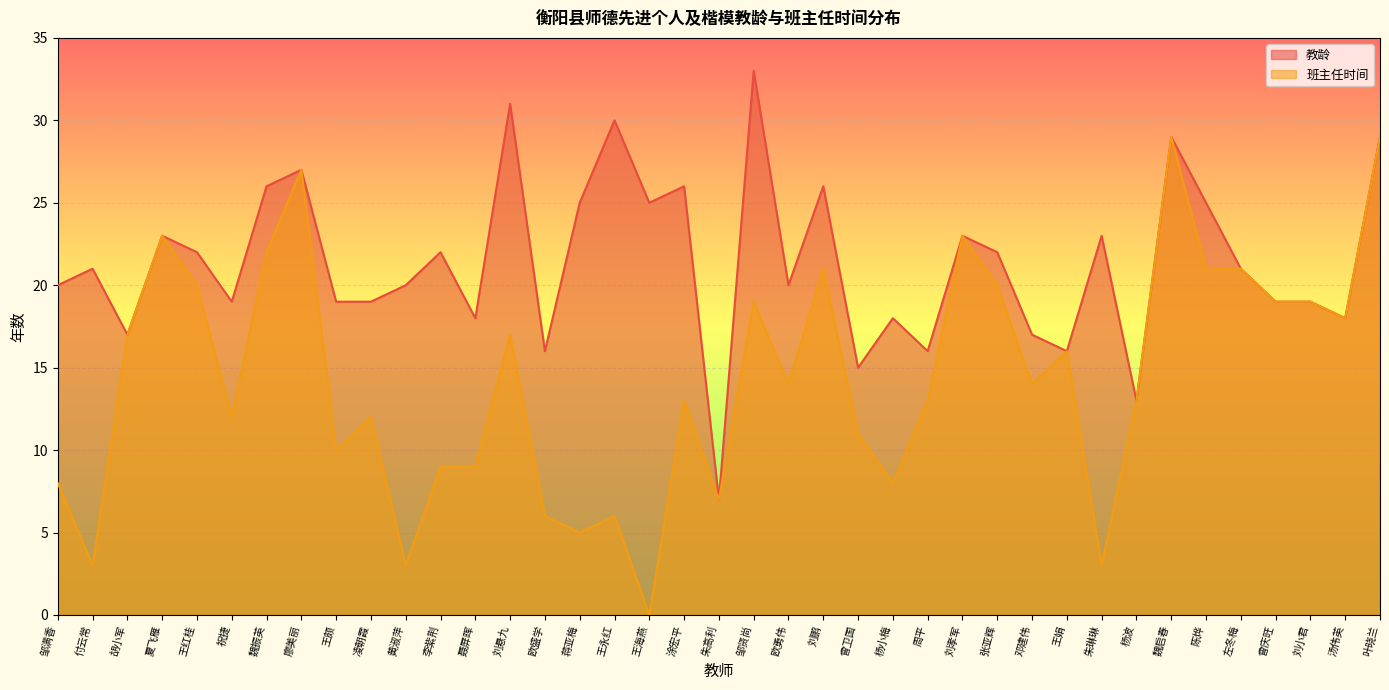

What is the highest value of the 班主任时间 series?

29